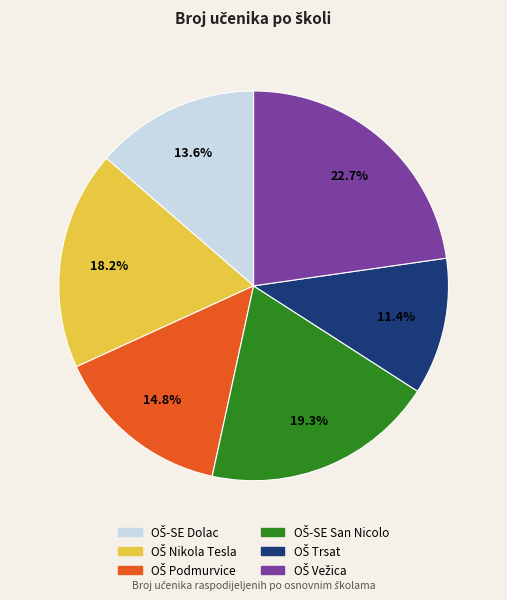

How many segments does this pie chart have?

6